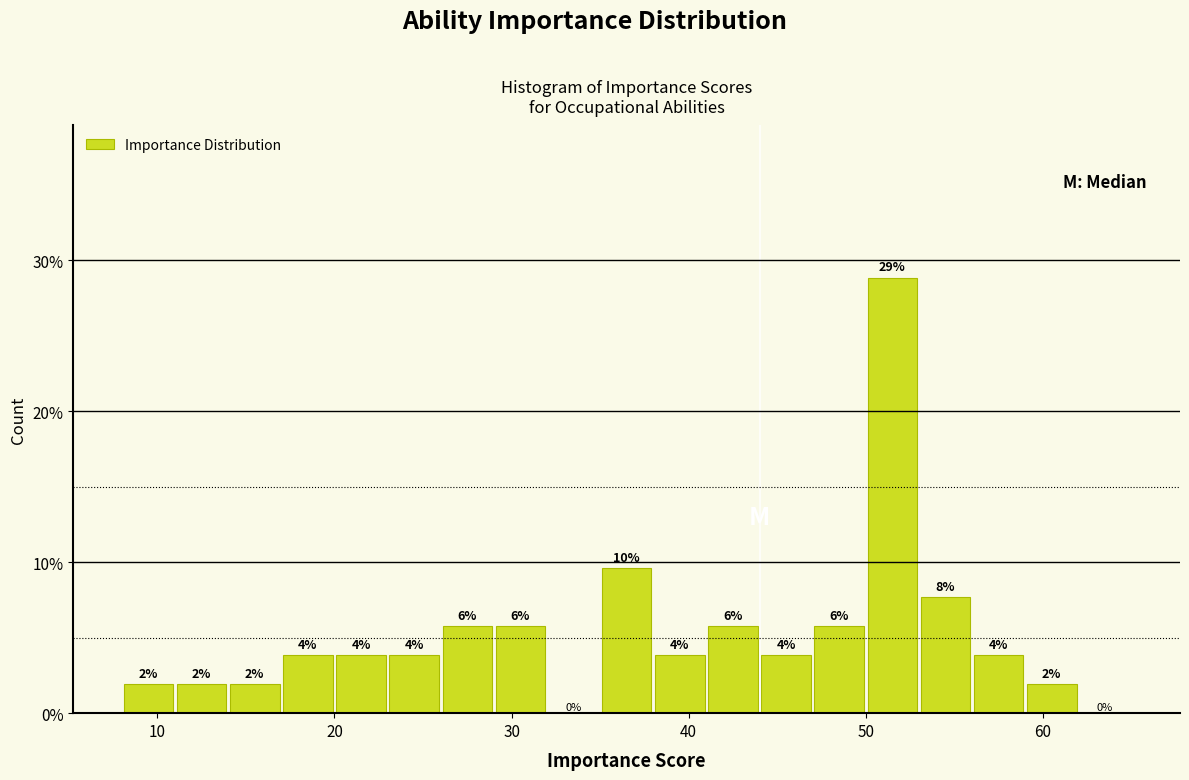

Around what value on the x-axis is the tallest bar? Give the approximate position of its centre, as read against the axis.

52